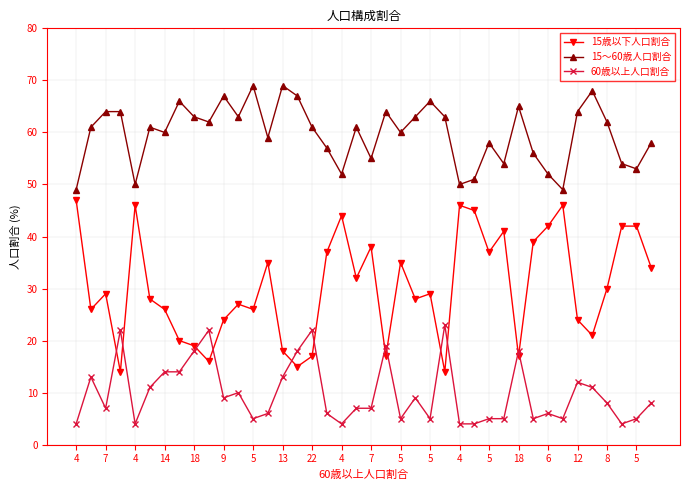

How many lines are shown in the chart?

3